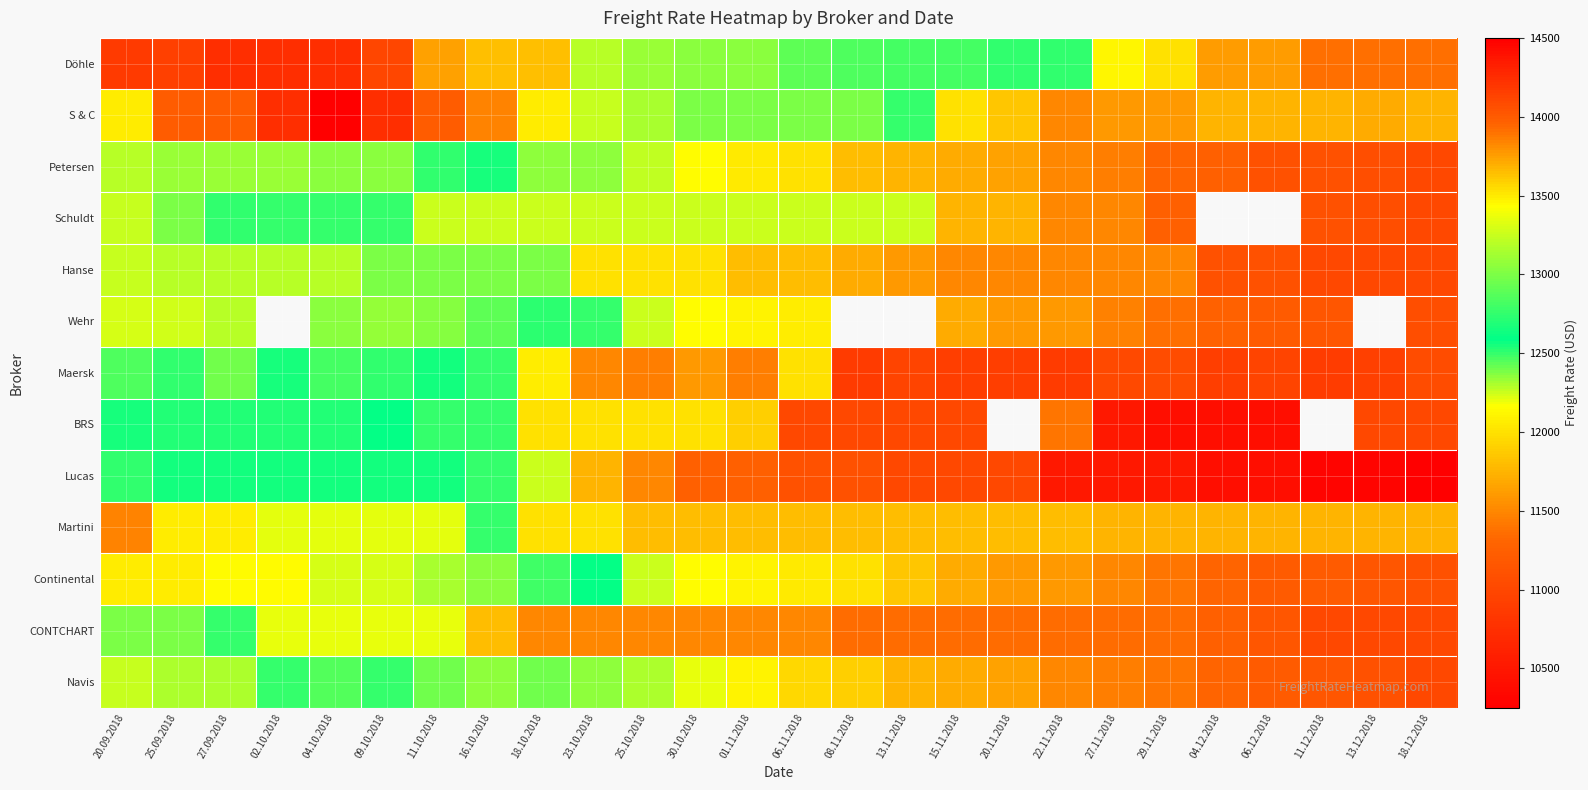

Which category has the highest value across all series?

04.10.2018